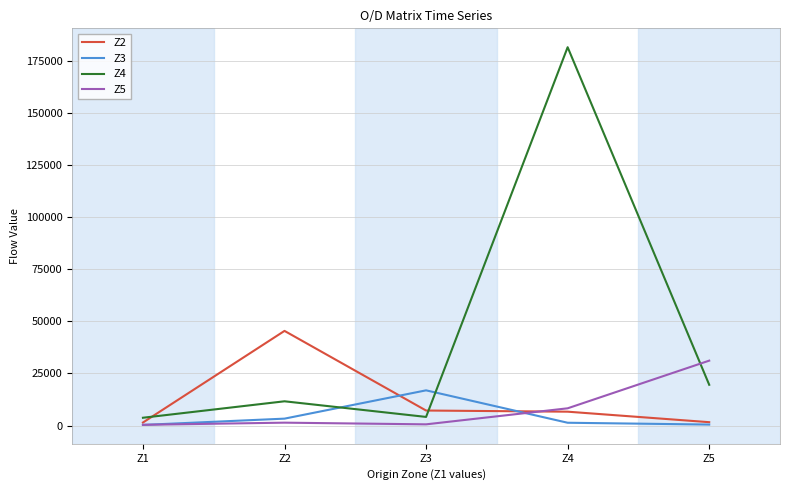

At which category is the sum across all series the highest?

Z4